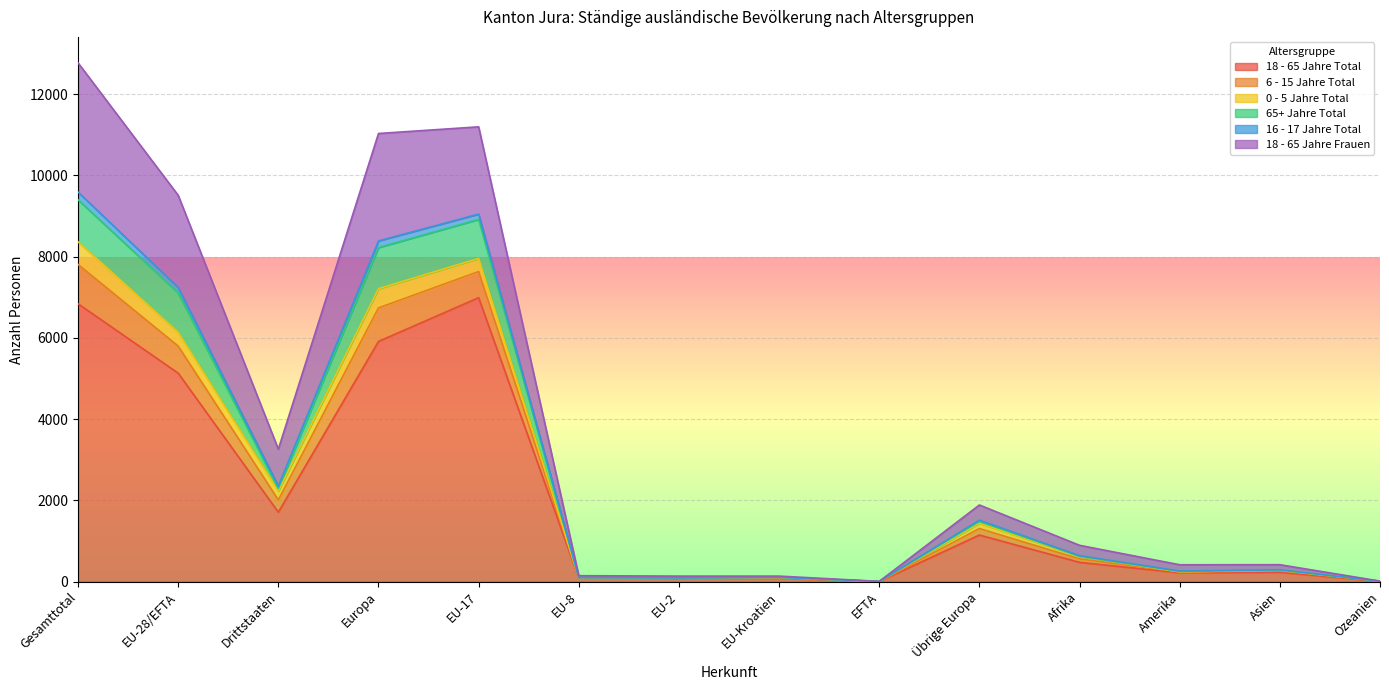

True or false: 18 - 65 Jahre Frauen and 18 - 65 Jahre Total intersect in this chart.

False